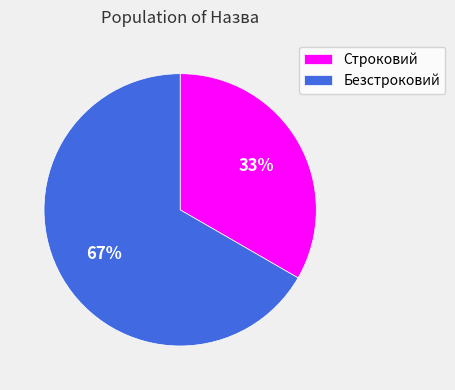

To the nearest percent, what is the average slice percentage?

50%